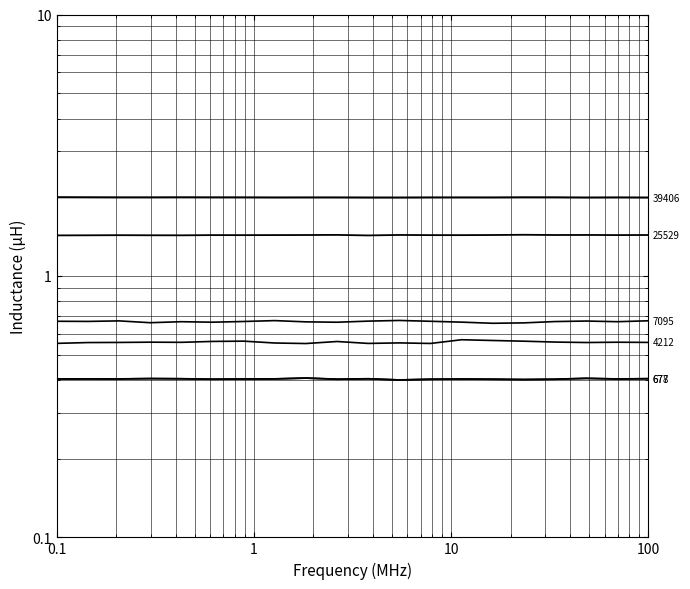

How many data points does each series have?

20